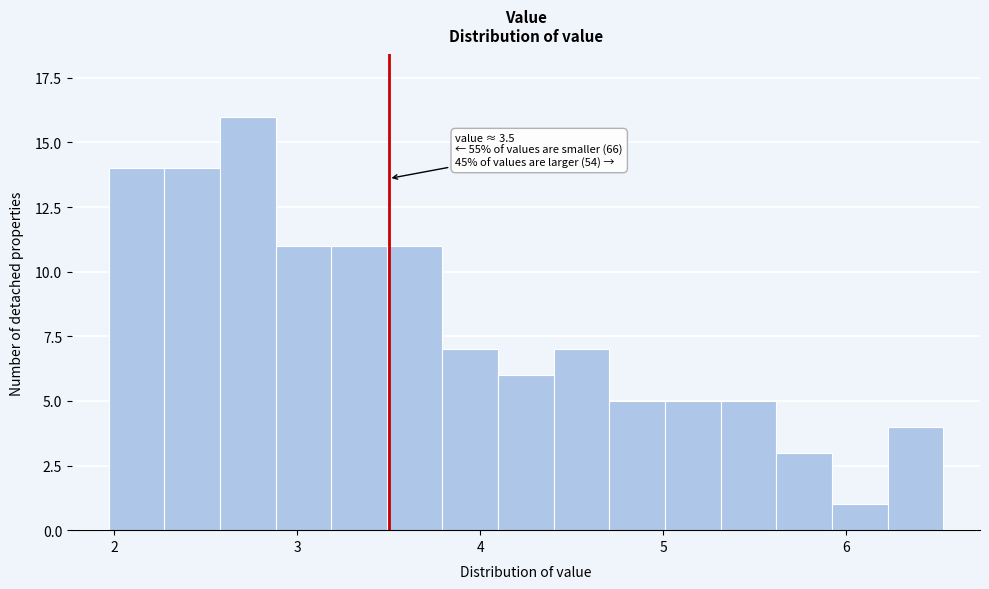

Read against the x-axis, roughly where is the centre of the tallest bar?

2.7